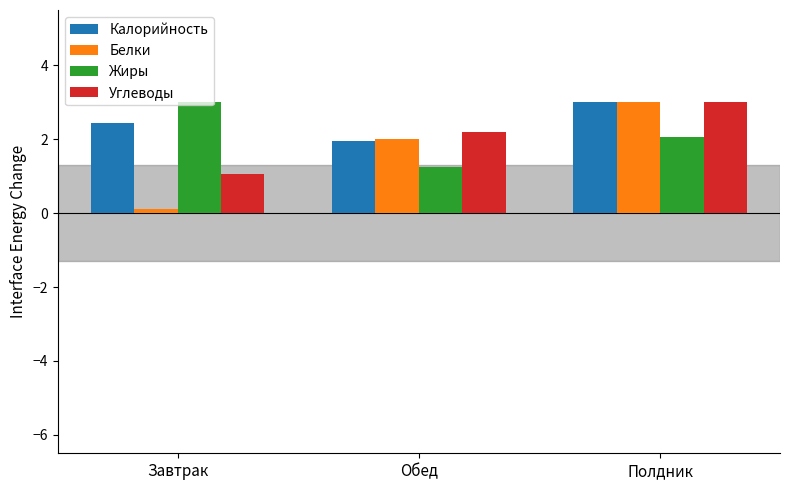

How many series are shown in this chart?

4